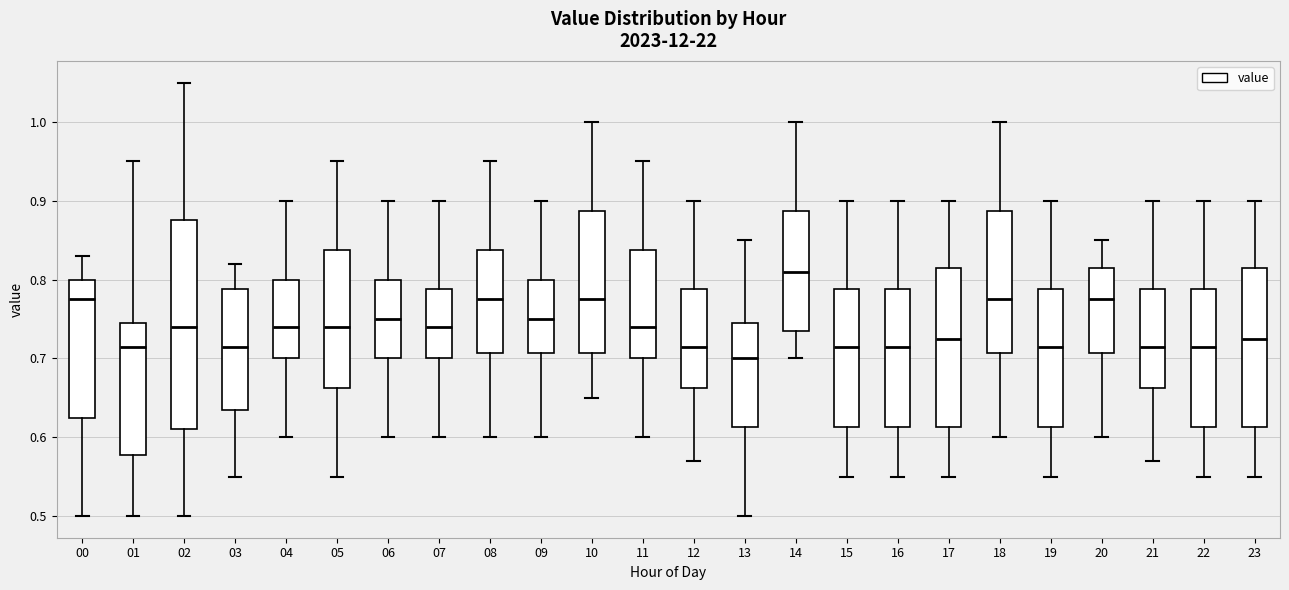

Which box's median line is the lowest?

13